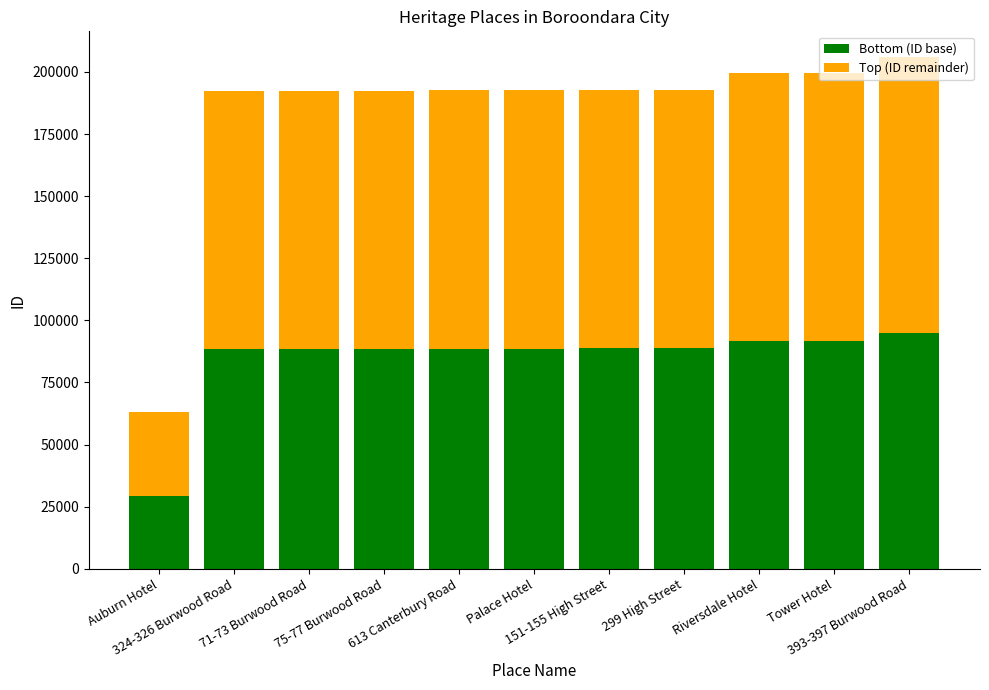

What is the value of the Bottom (ID base) bar at the 1st from the left?

29116